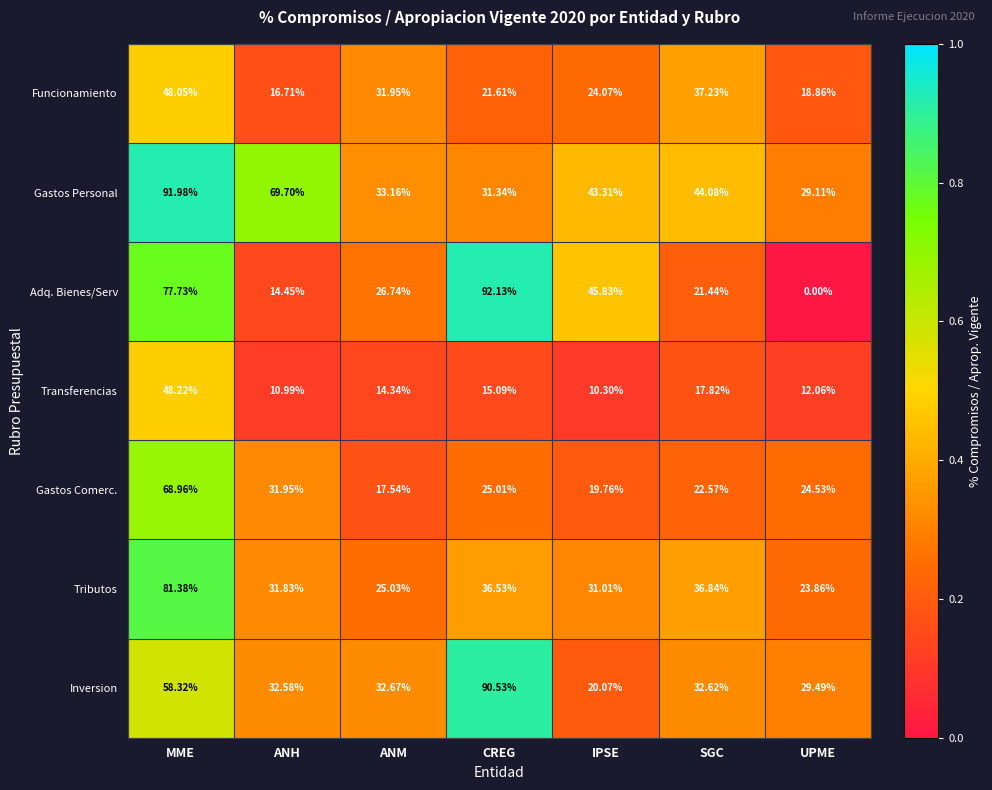

What is the difference between the highest and lowest values at ANH?

58.7